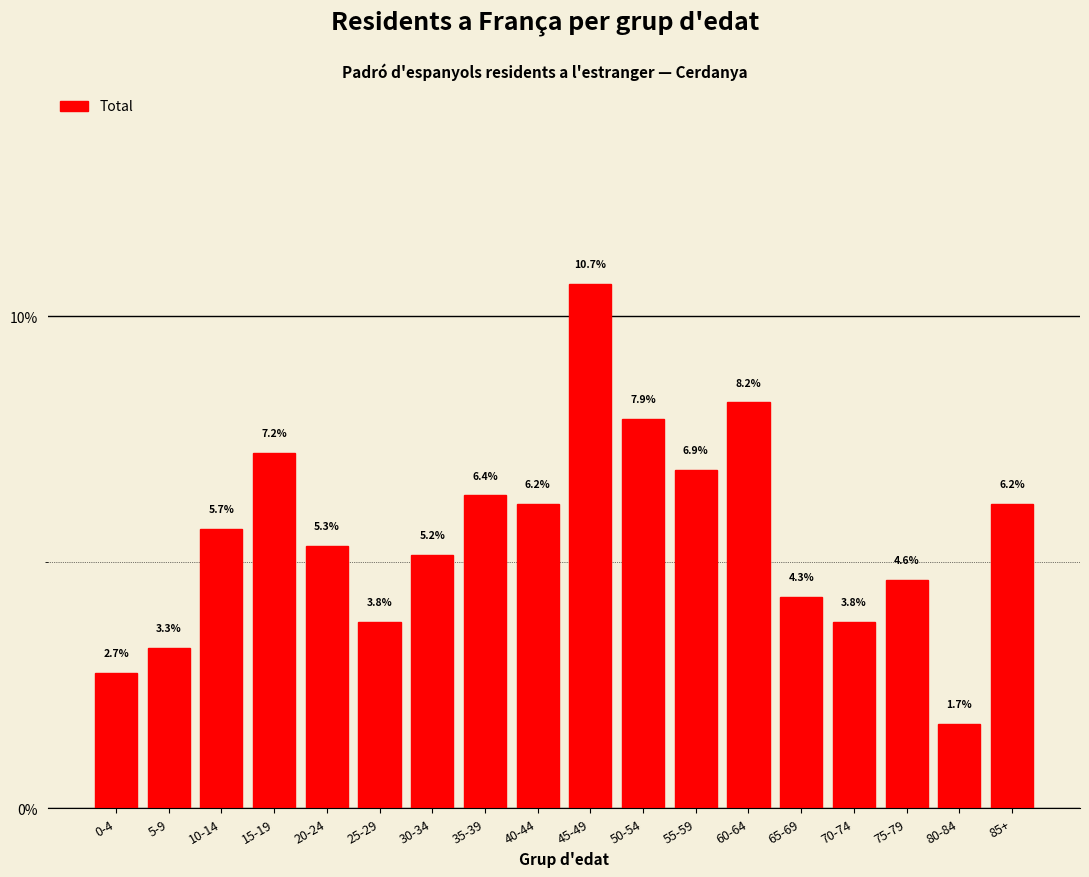

Reading left to right, transcribe all the data shown in this chart.

0-4=2.7	5-9=3.3	10-14=5.7	15-19=7.2	20-24=5.3	25-29=3.8	30-34=5.2	35-39=6.4	40-44=6.2	45-49=10.7	50-54=7.9	55-59=6.9	60-64=8.2	65-69=4.3	70-74=3.8	75-79=4.6	80-84=1.7	85+=6.2